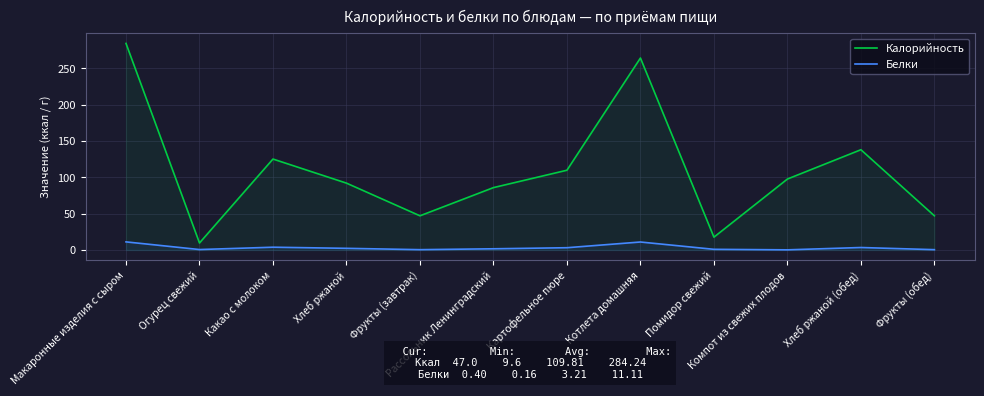

Which label corresponds to the smallest value in the chart?

Компот из свежих плодов